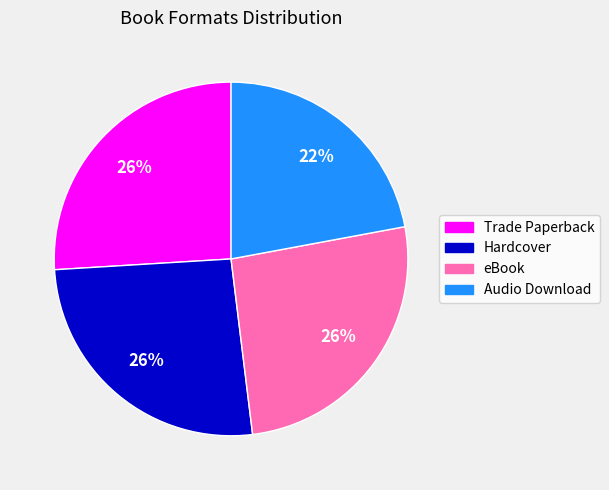

To the nearest percent, what is the average slice percentage?

25%